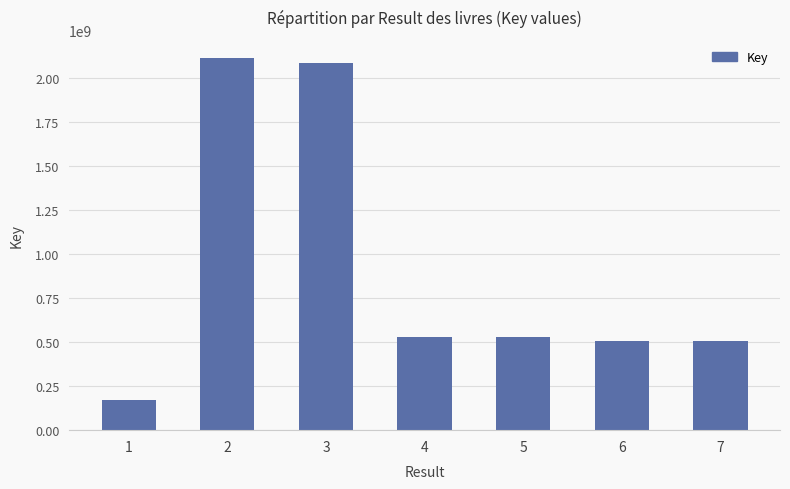

What is the difference between the values at 6 and 2?

1606814056